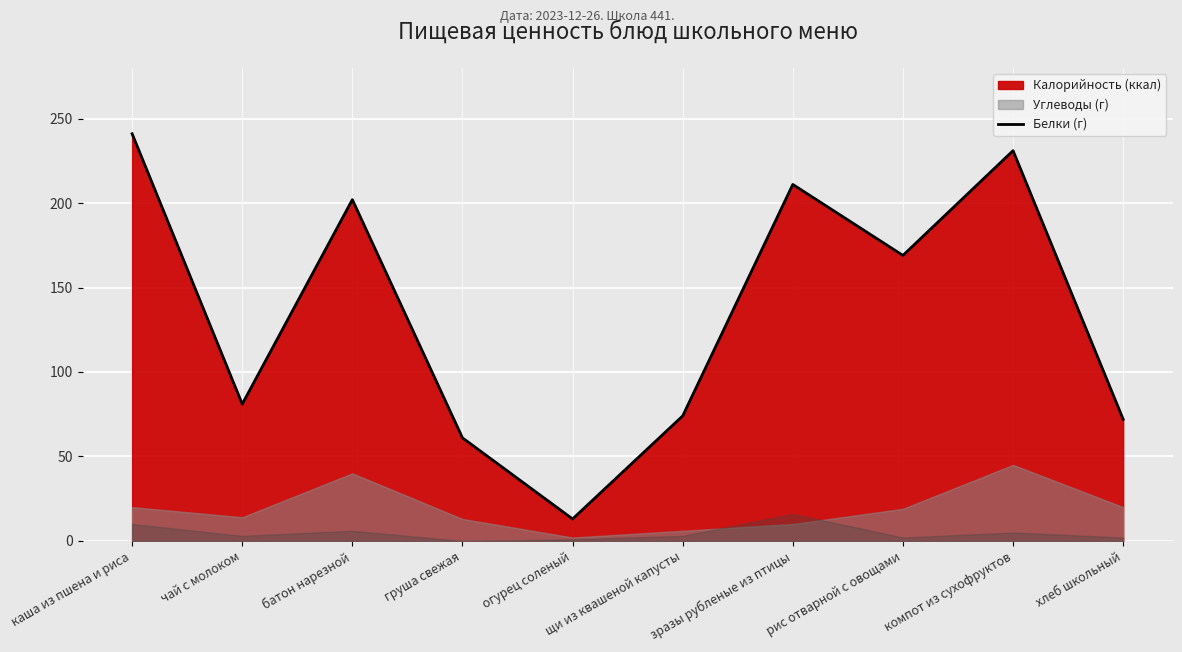

How many points are lower than both their immediate neighbors (excluding endpoints)?

3